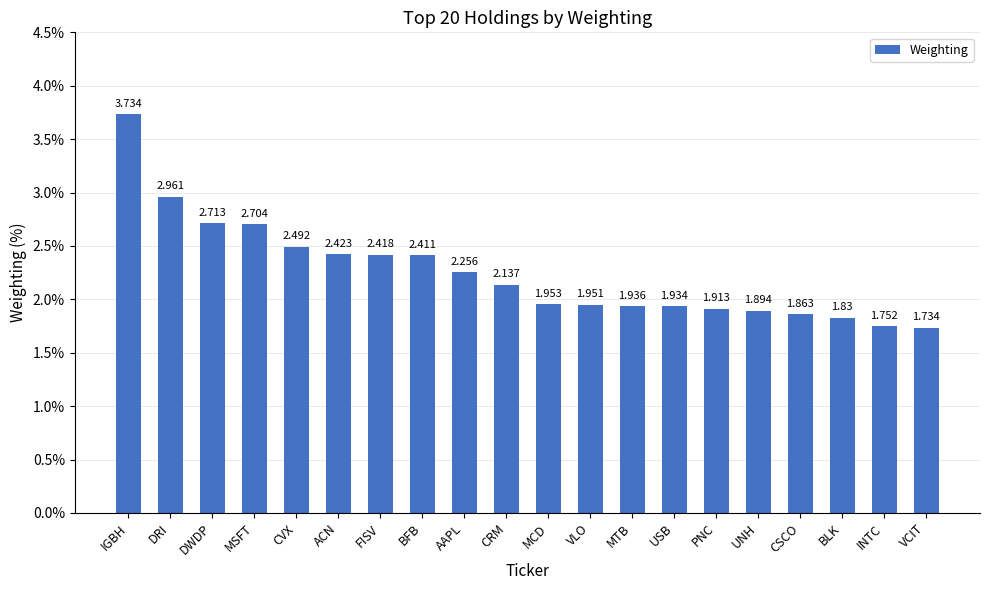

Rank the categories by value from highest to lowest.

IGBH, DRI, DWDP, MSFT, CVX, ACN, FISV, BFB, AAPL, CRM, MCD, VLO, MTB, USB, PNC, UNH, CSCO, BLK, INTC, VCIT